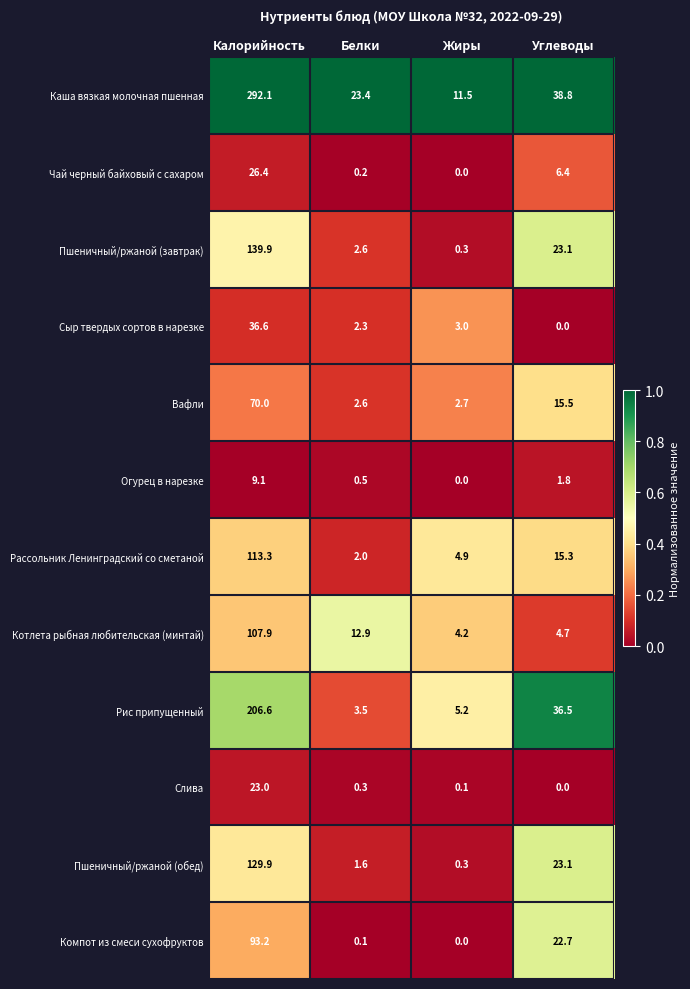

At how many categories does at least one series exceed 0?

4